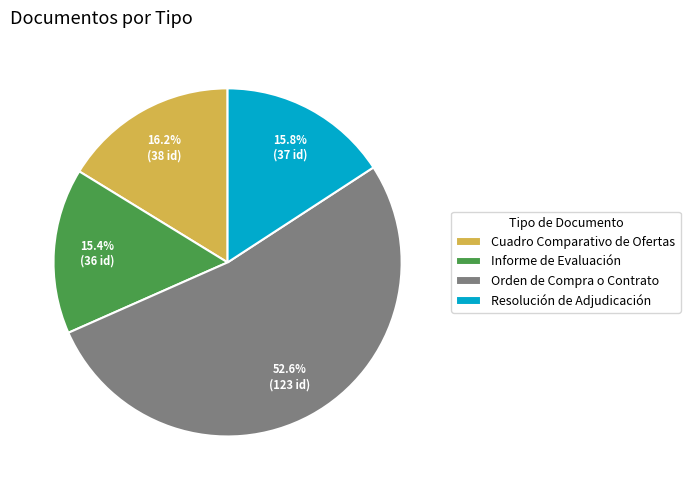

To the nearest percent, what is the average slice percentage?

25%